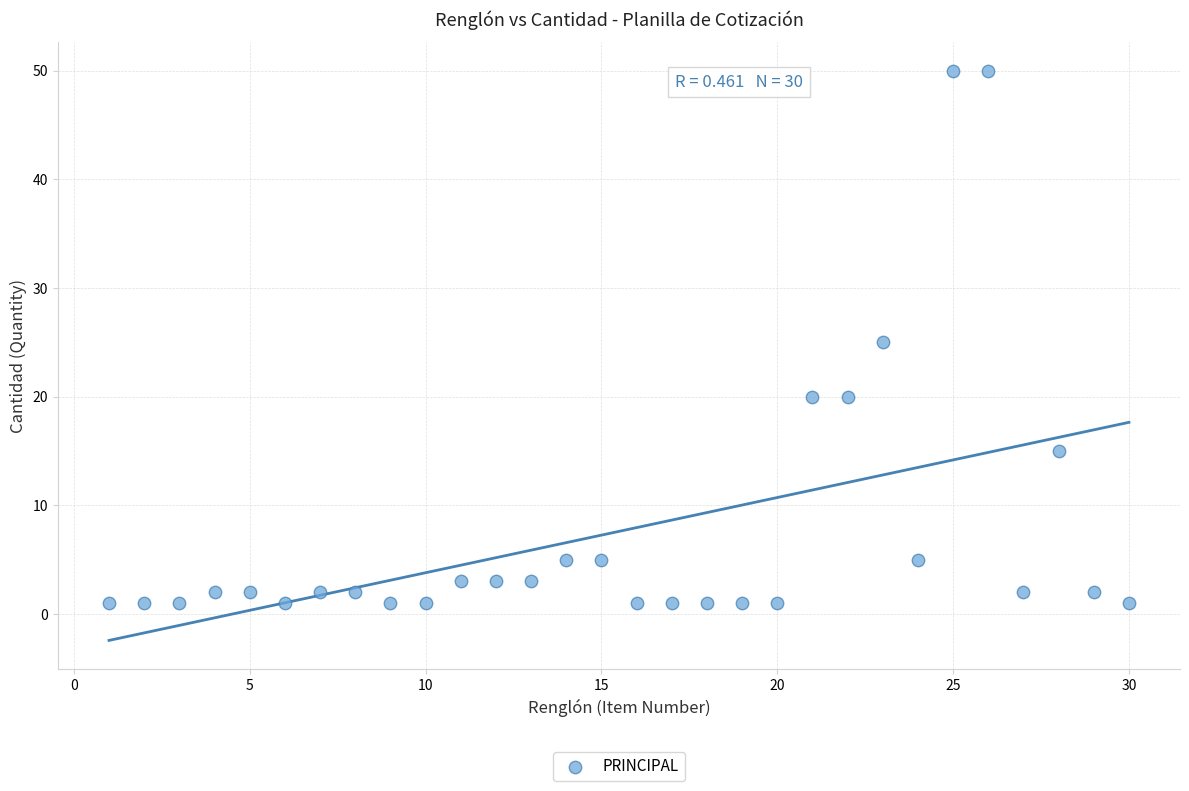

What is the range of X values (max minus min)?

29